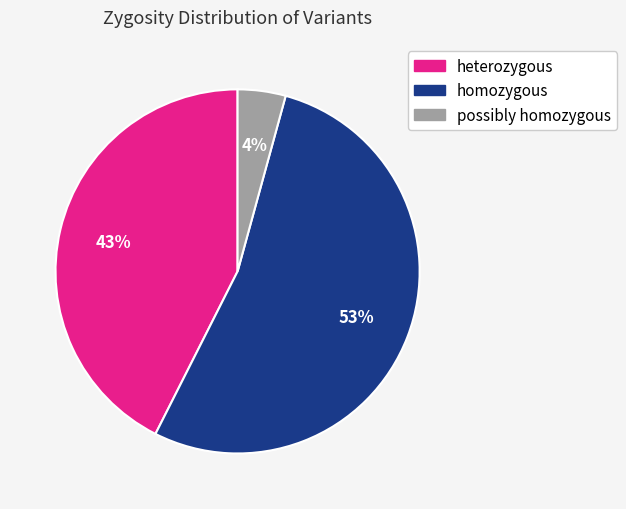

Does any single category account for the majority?

Yes